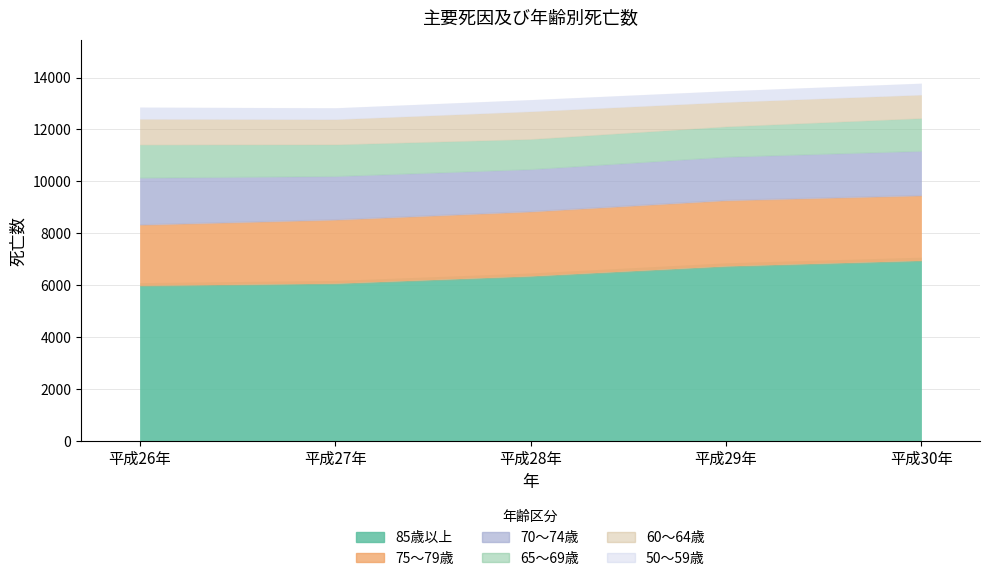

Which series has the largest range (max minus min)?

85歳以上